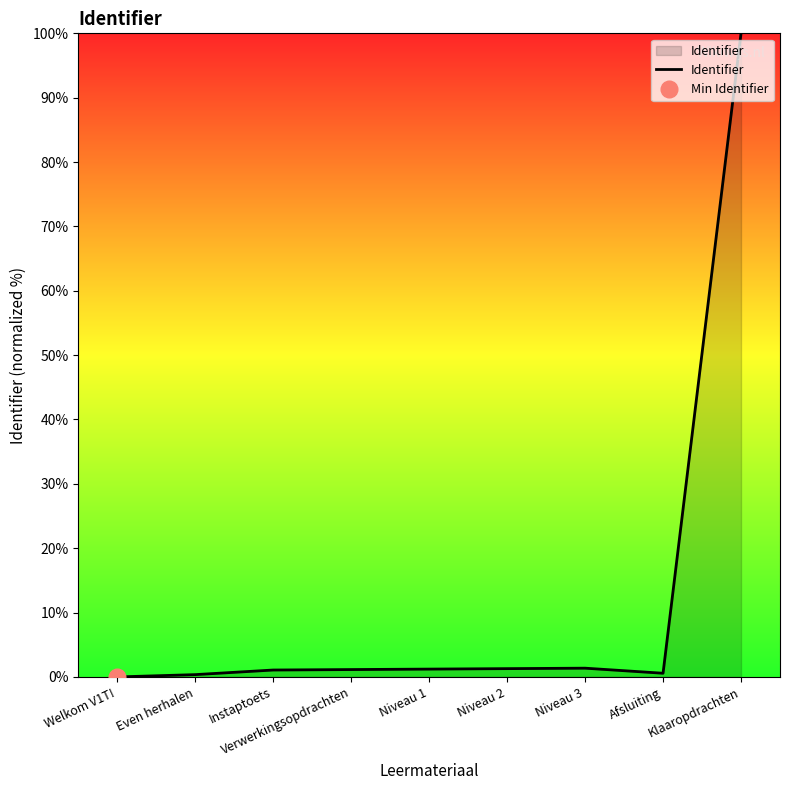

List the labels in order of value, largest first.

Klaaropdrachten, Niveau 3, Niveau 2, Niveau 1, Verwerkingsopdrachten, Instaptoets, Afsluiting, Even herhalen, Welkom V1T!